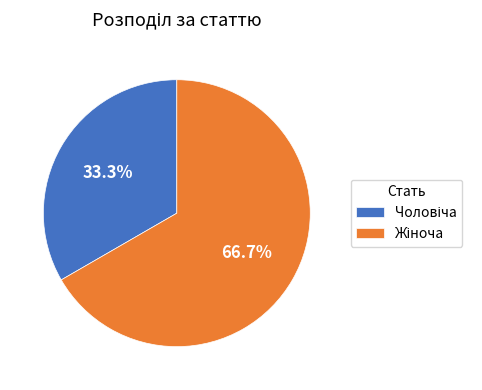

Does any single category account for the majority?

Yes